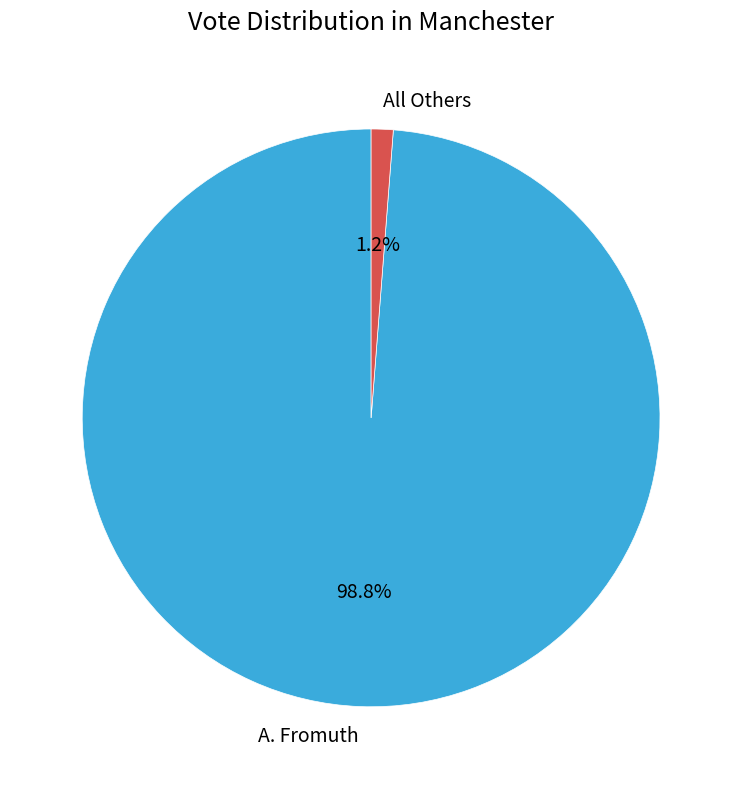

What percentage is NOT represented by All Others?

98.8%